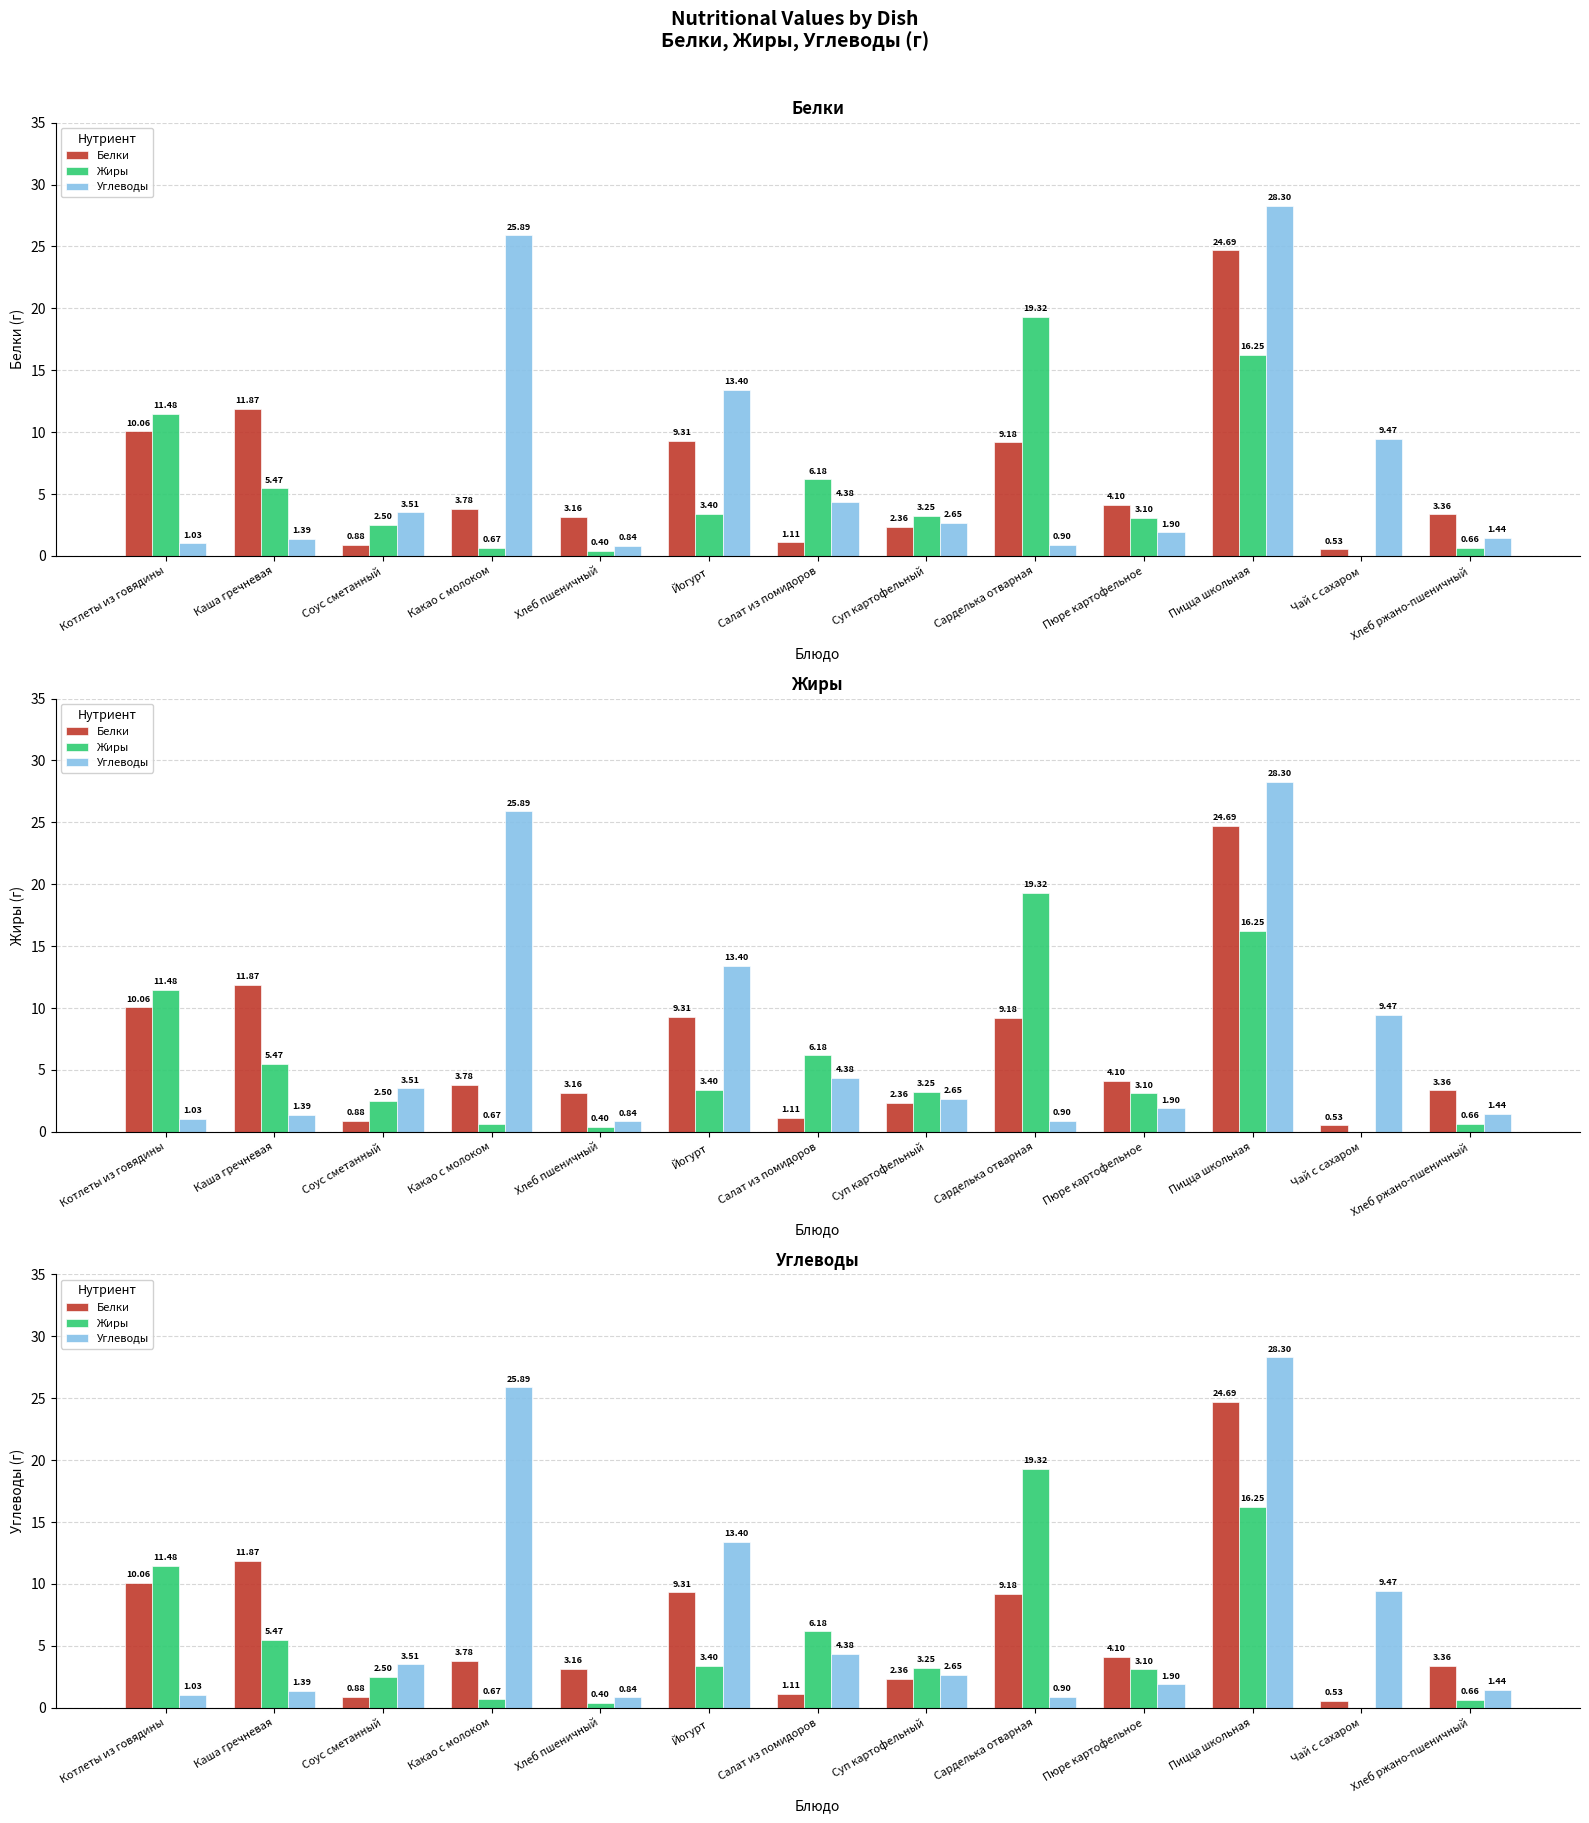

How many categories are shown in the chart?

13